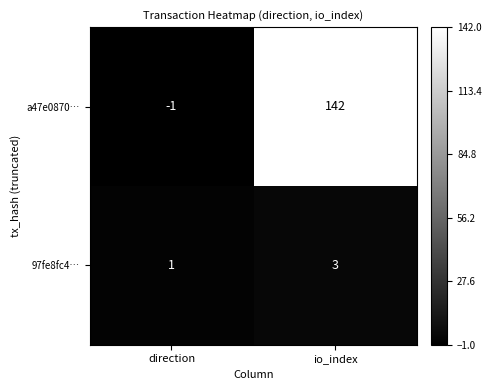

Which series has the largest total across all categories?

a47e0870…